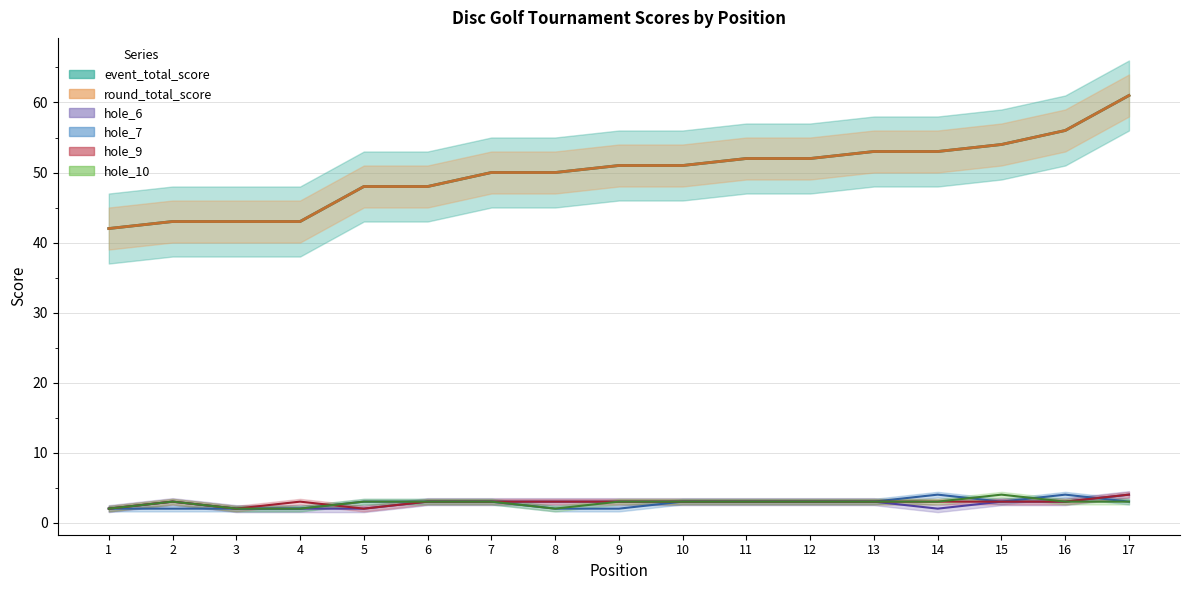

What is the highest value of the hole_9 series?

4